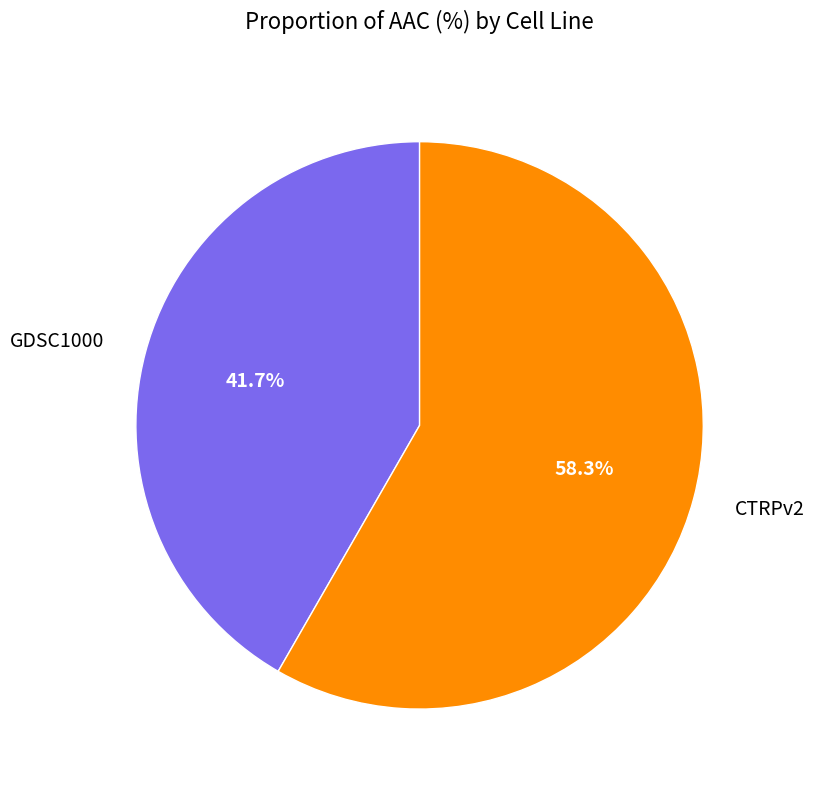

How many slices are in this pie chart?

2